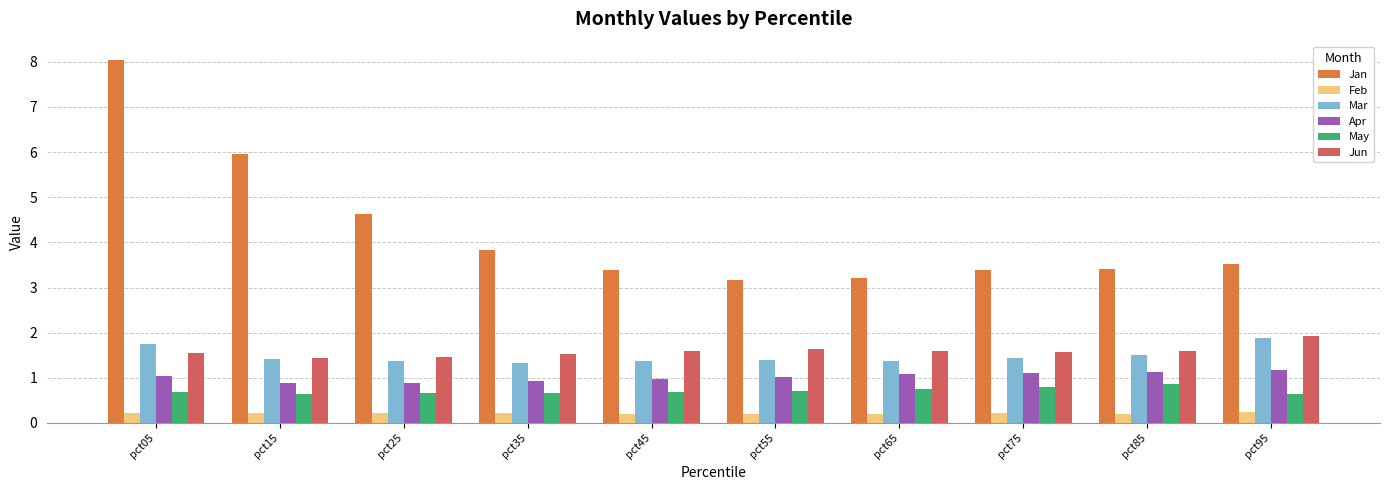

At which category is the sum across all series the highest?

pct05